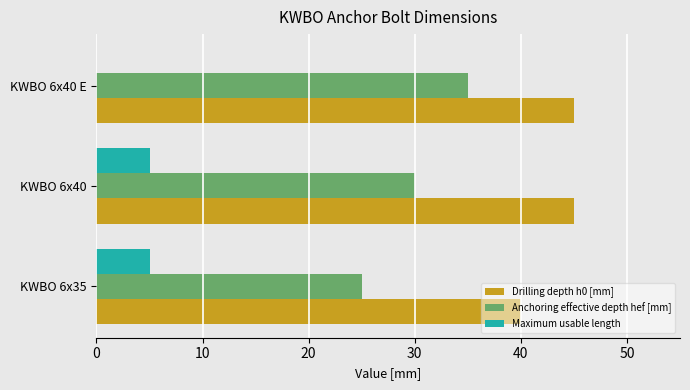

The Drilling depth h0 [mm] series shows 45 at KWBO 6x40 E. True or false?

True